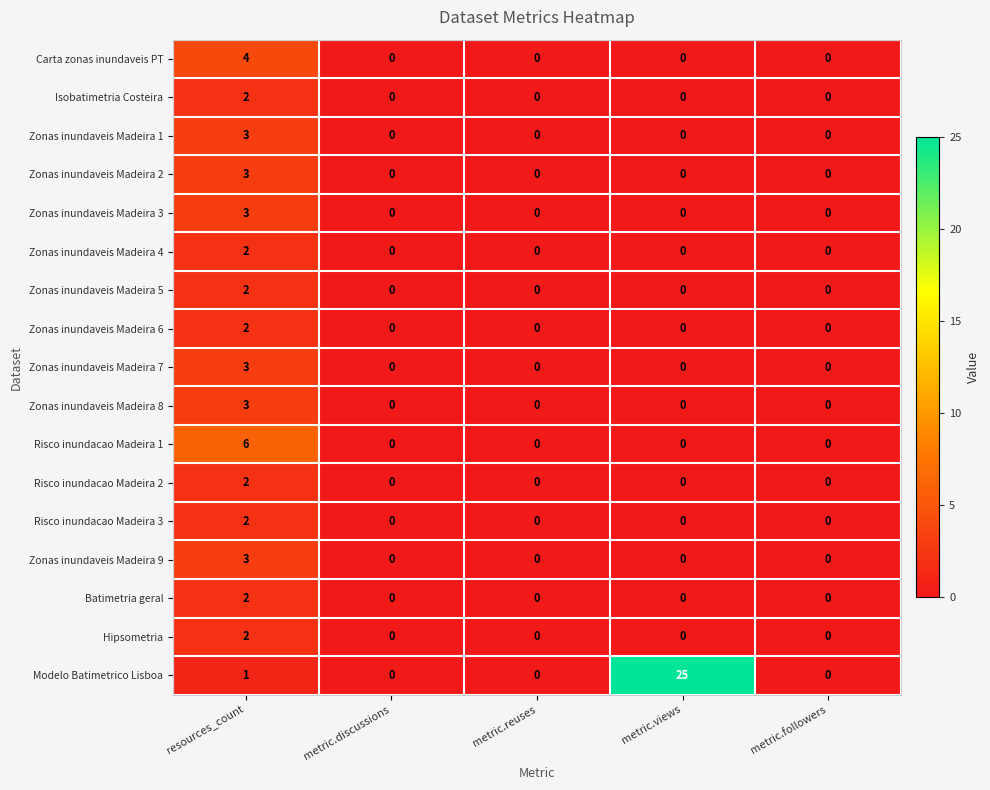

What is the sum of all Modelo Batimetrico Lisboa values?

26